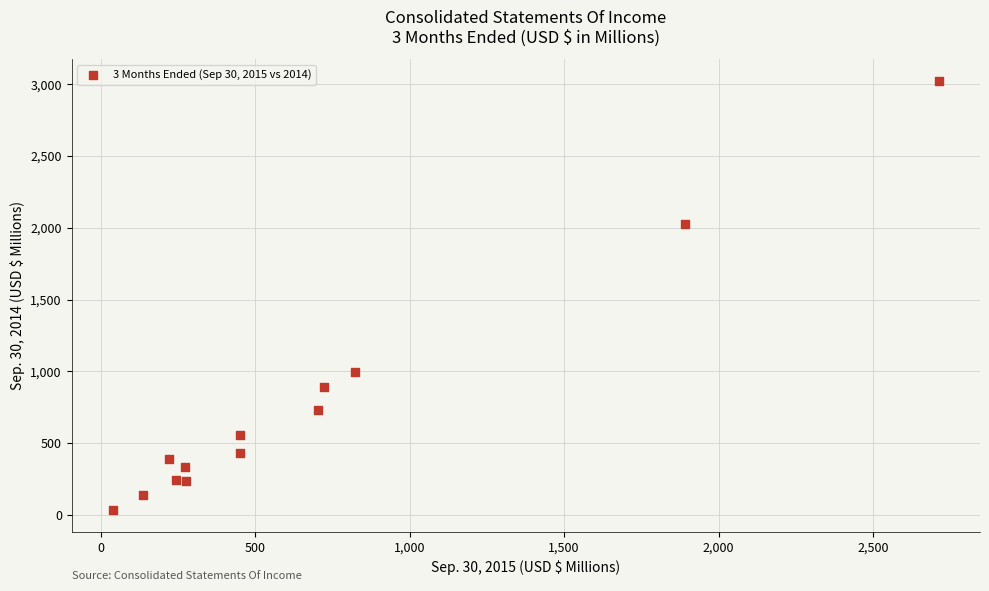

What is the range of X values (max minus min)?

2674